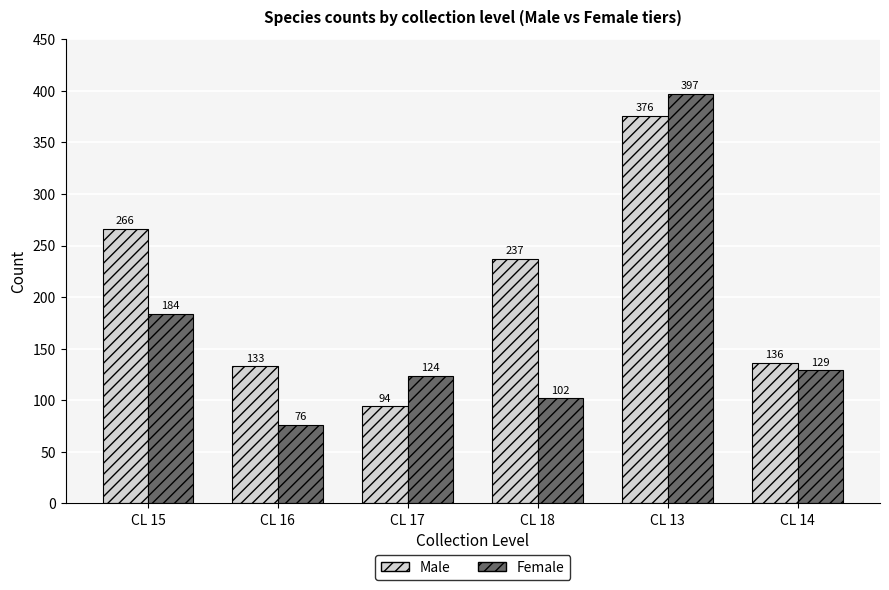

Where is Female nearest to the value 236?

CL 15